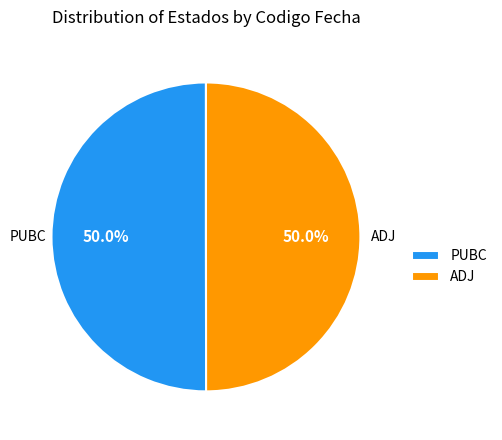

The ADJ slice represents 50% of the pie. True or false?

True